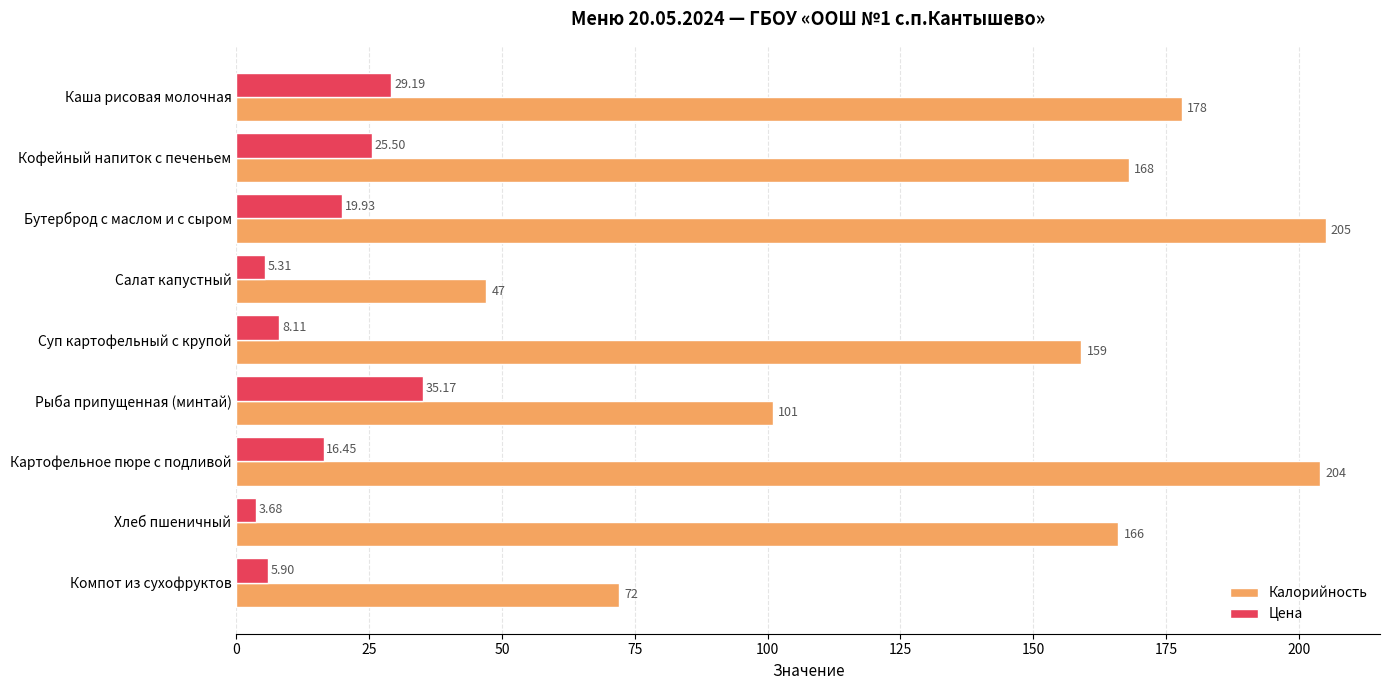

What are all the series names shown in the legend?

Калорийность, Цена